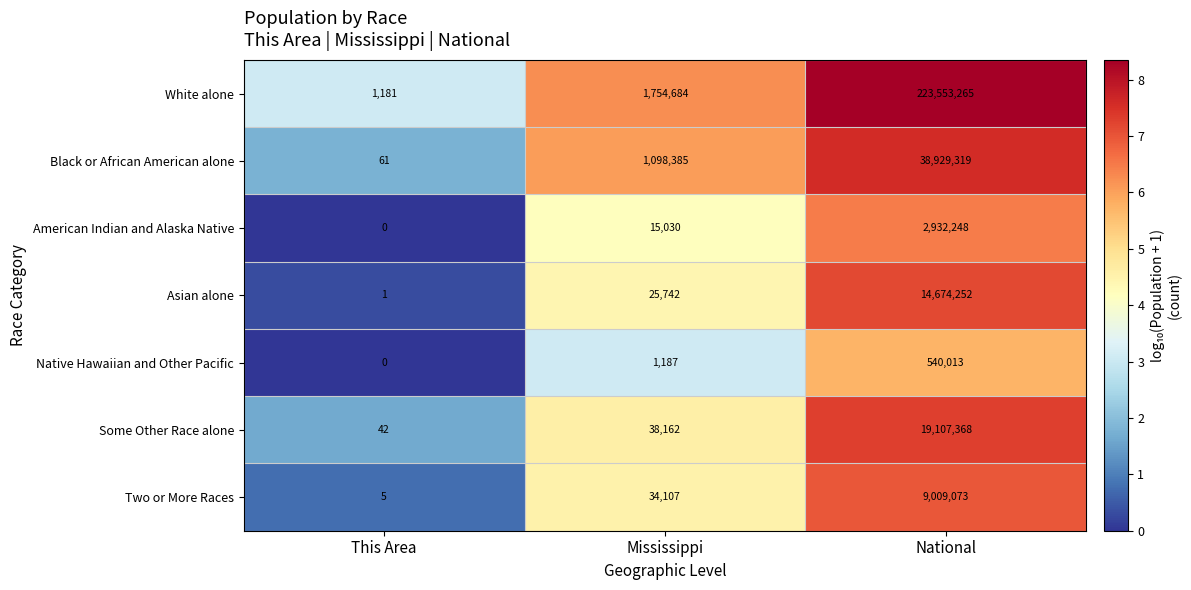

At which category is the sum across all series the highest?

National